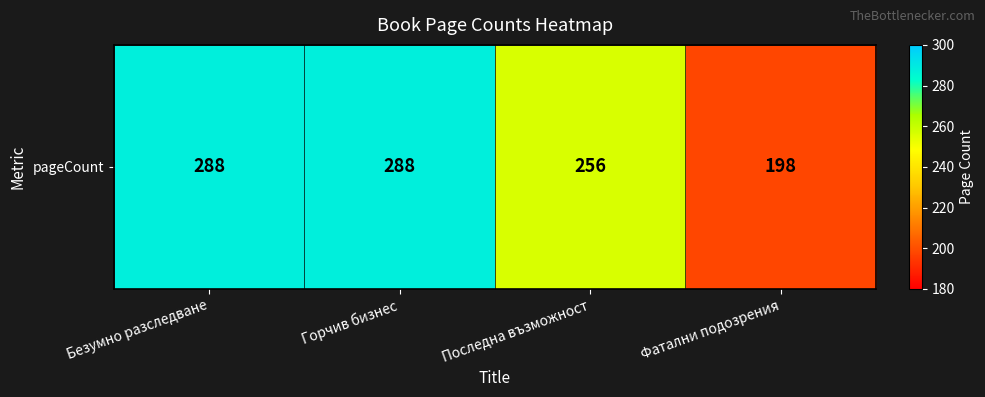

What is the difference between the maximum and minimum values?

90